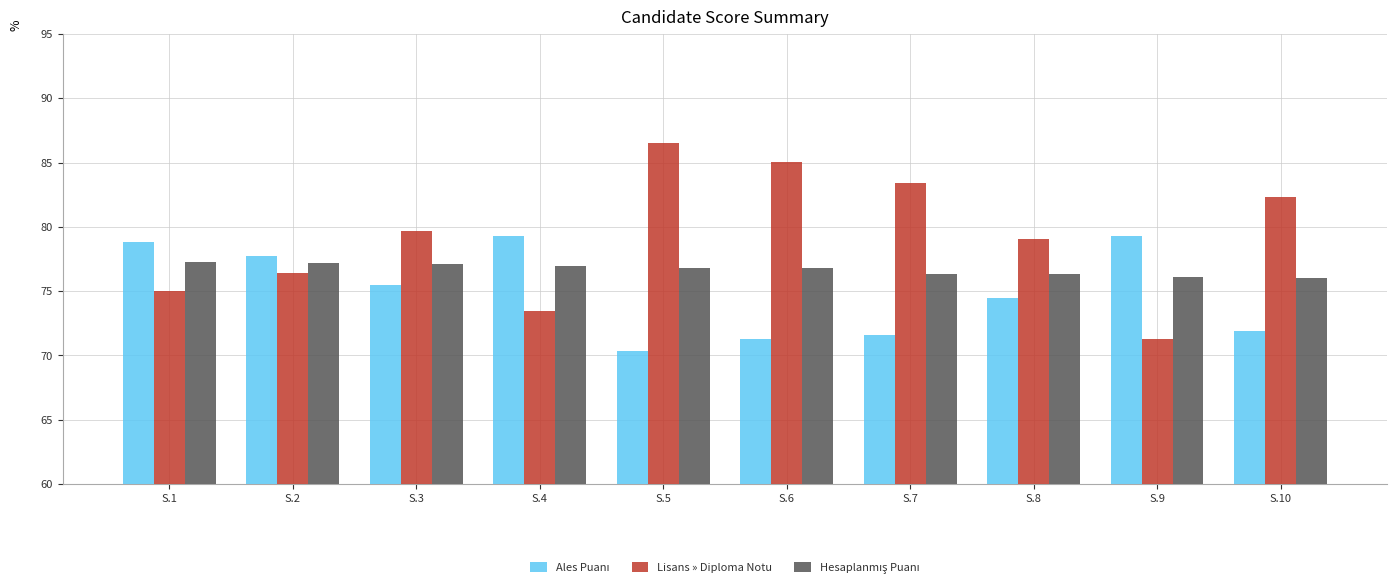

True or false: Lisans » Diploma Notu has a value of 109.0 at S.4.

False